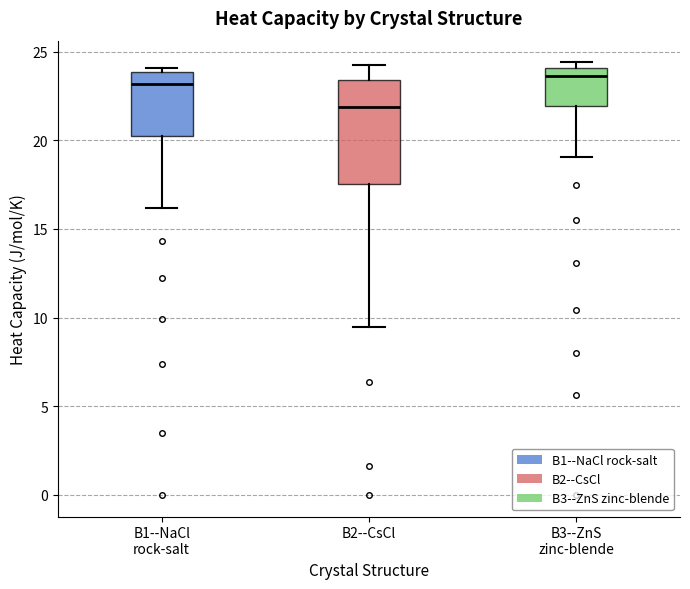

Reading left to right, transcribe this box plot: for each box, give where its median line is, the range the box spans, and where its two whiskers end, as read against the y-axis. The values are not printed on the chart, so give them approximately, as read against the axis.

B1--NaCl rock-salt: median 23.0, box 20.5 to 24.0, whiskers 16.0 to 24.0 (just above the box's upper edge)
B2--CsCl: median 22.0, box 17.5 to 23.5, whiskers 9.5 to 24.5
B3--ZnS zinc-blende: median 23.5, box 22.0 to 24.0, whiskers 19.0 to 24.5